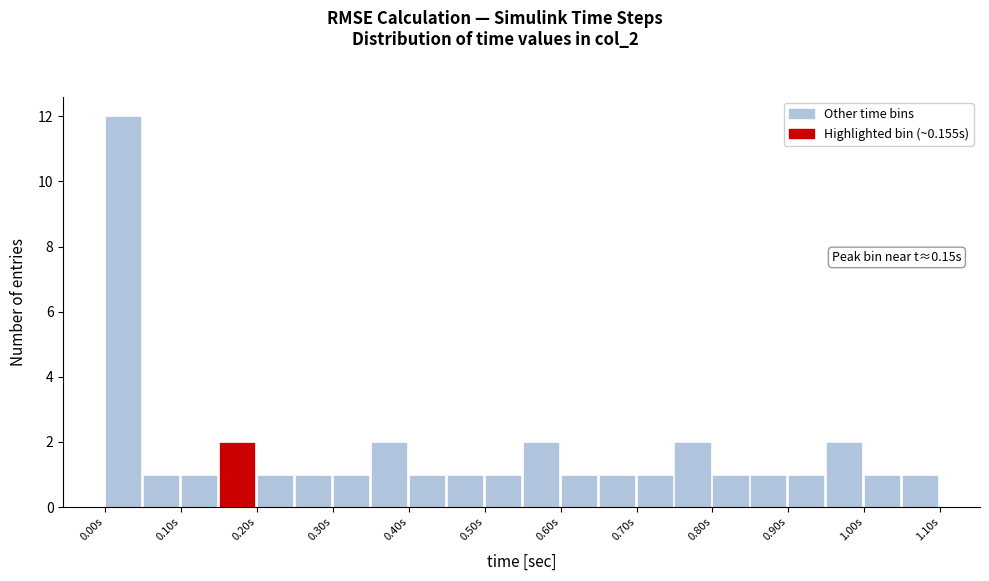

Over which range of the x-axis is the bar tallest?

0.00 to 0.05